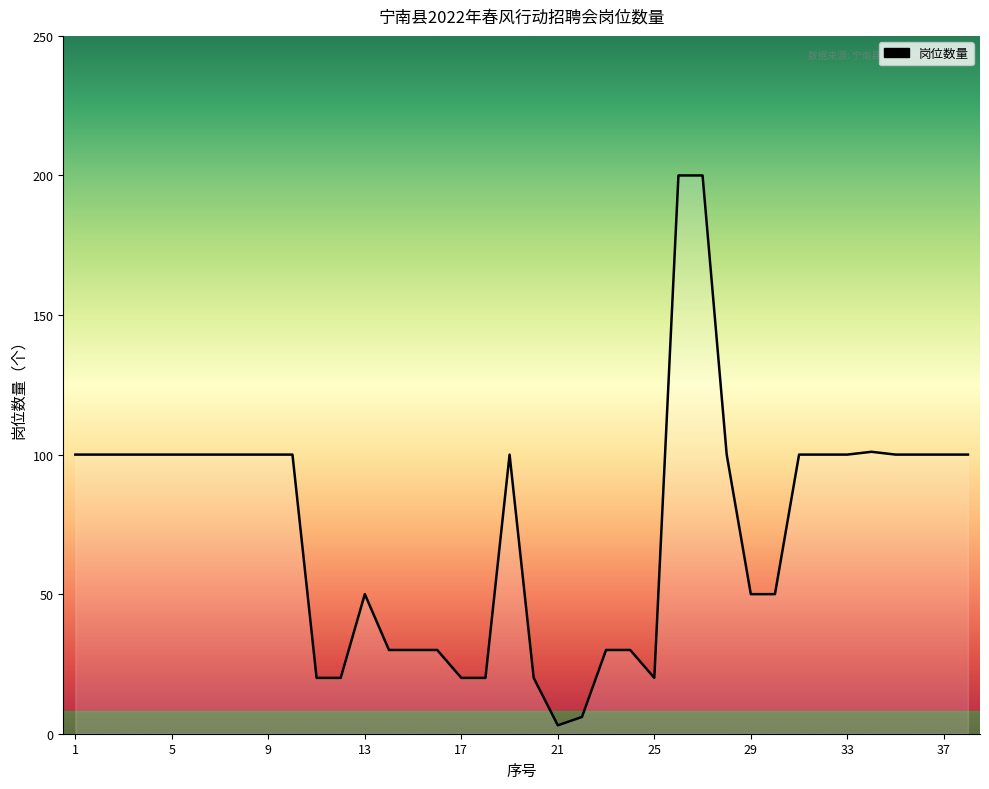

What is the greatest value displayed?

200